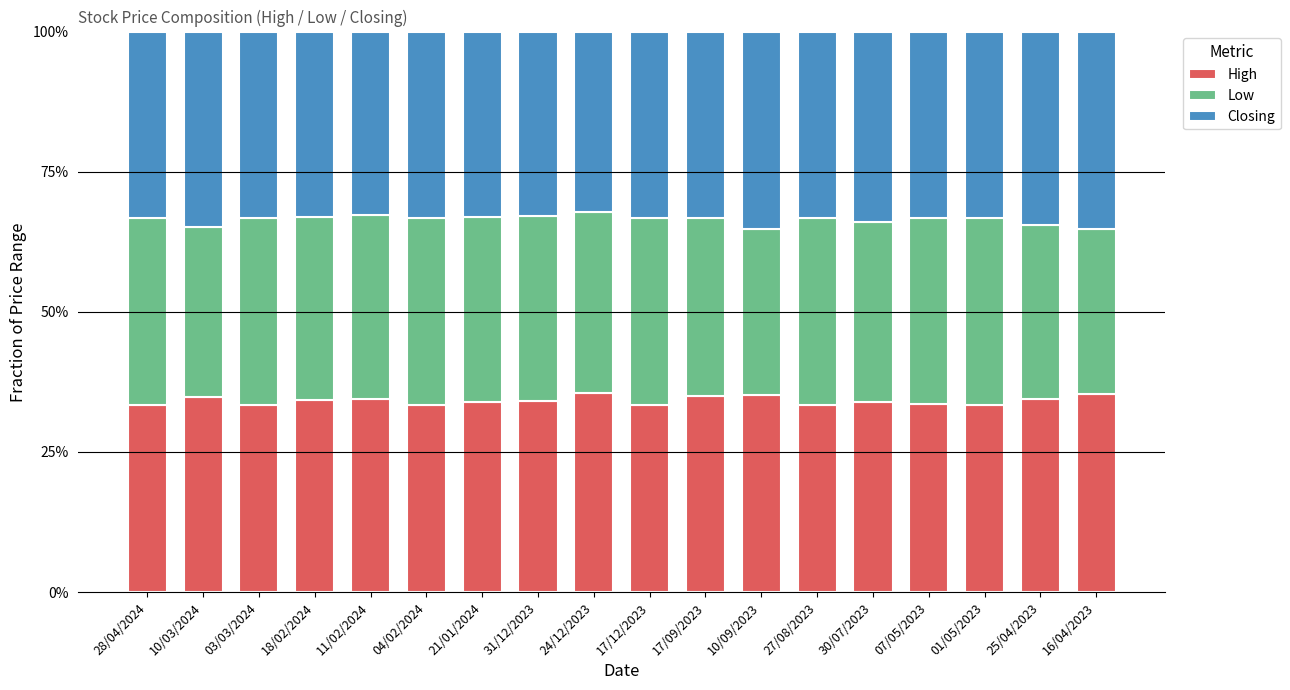

What is the total value across all series at 28/04/2024?

1.0